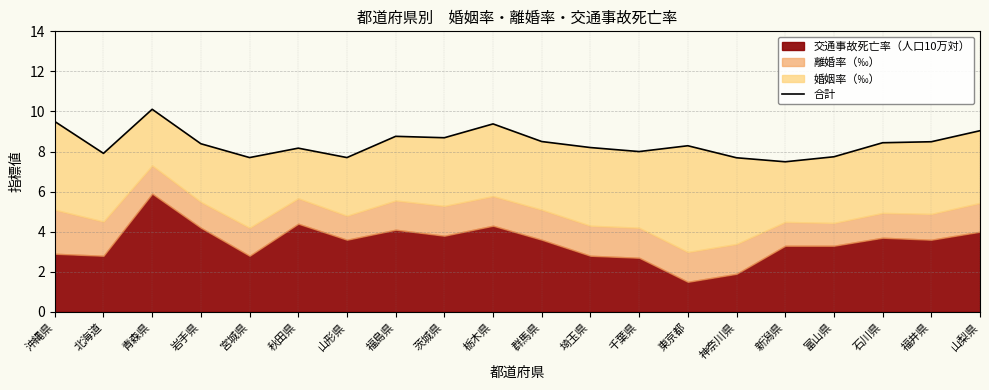

How many points are higher than both their immediate neighbors (excluding endpoints)?

5